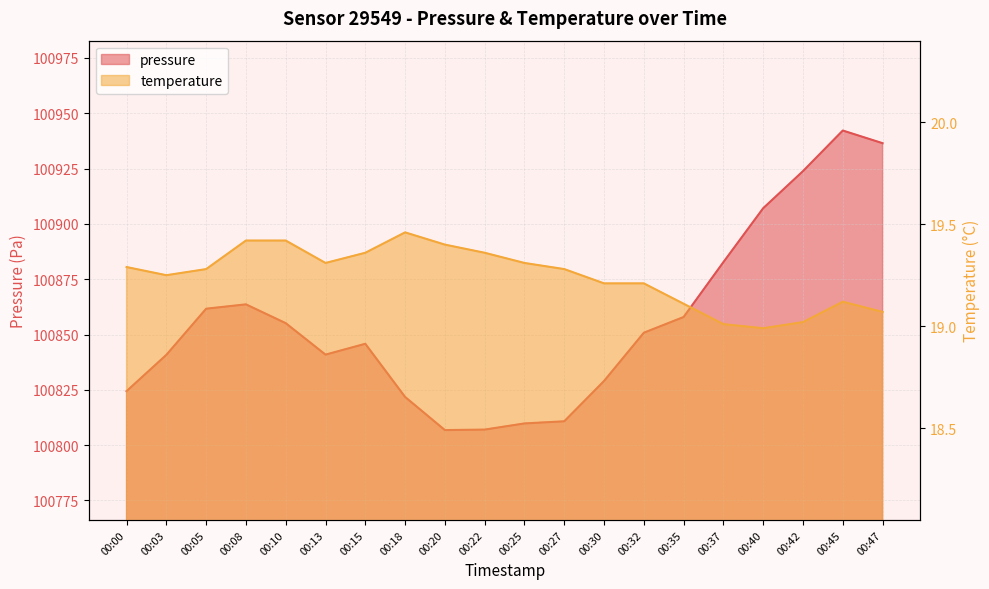

True or false: temperature and pressure cross at least once.

False